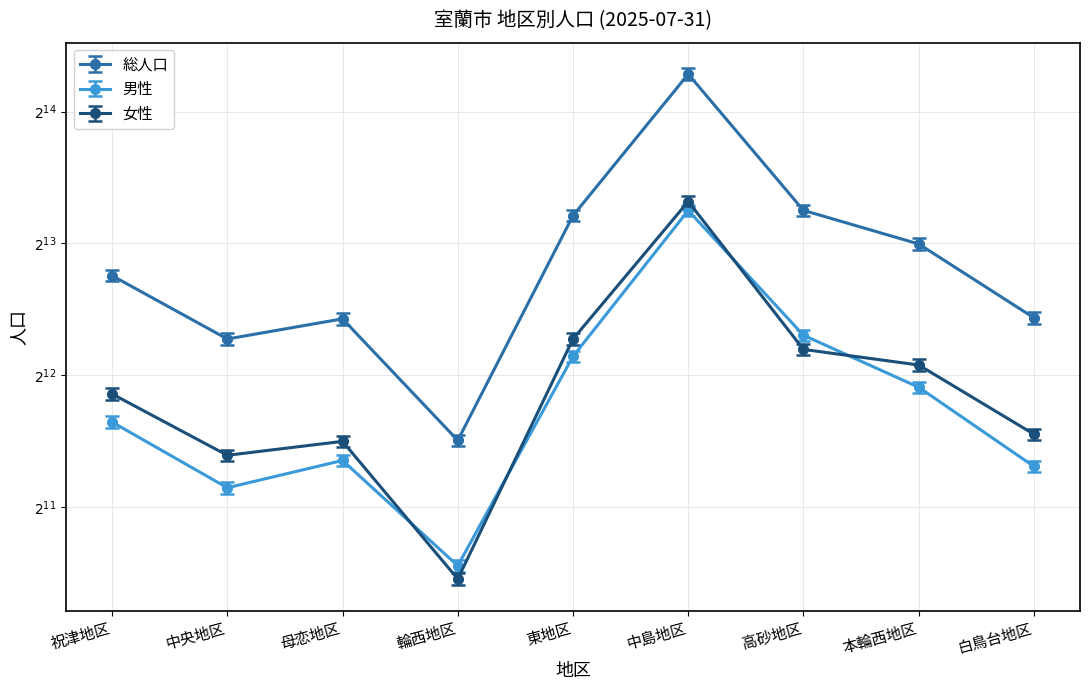

True or false: 男性 and 総人口 cross at least once.

False